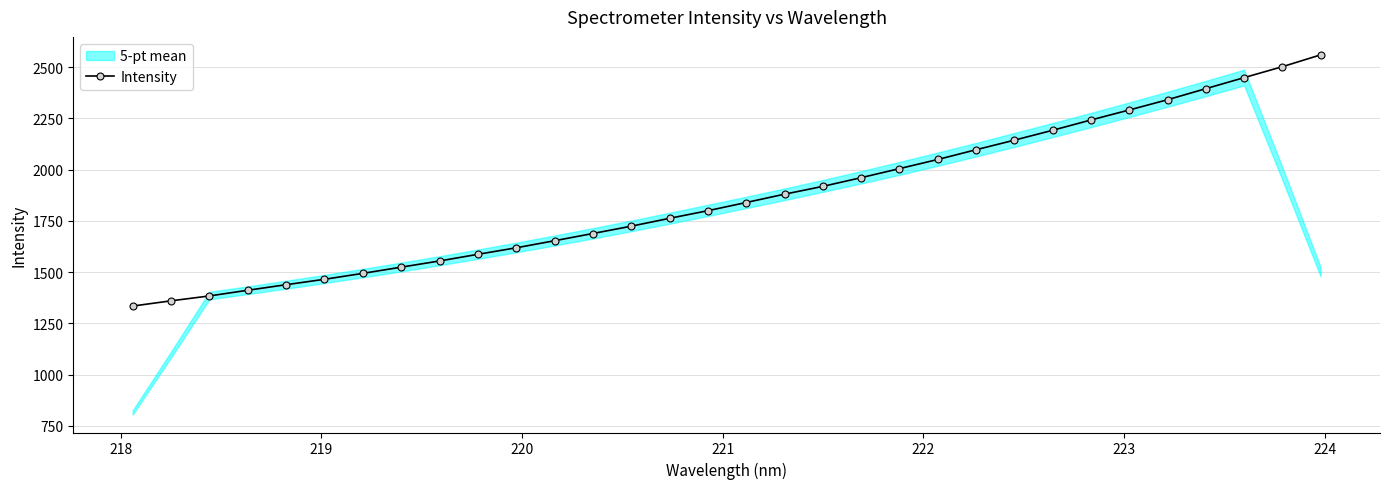

What is the value of the Intensity point at the 3rd from the left?

1384.0